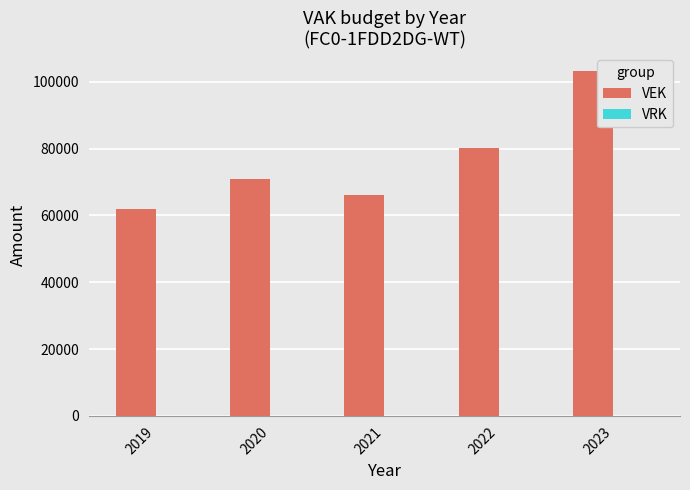

What is the ratio of the value at 2019 to the value at 2023?

0.6